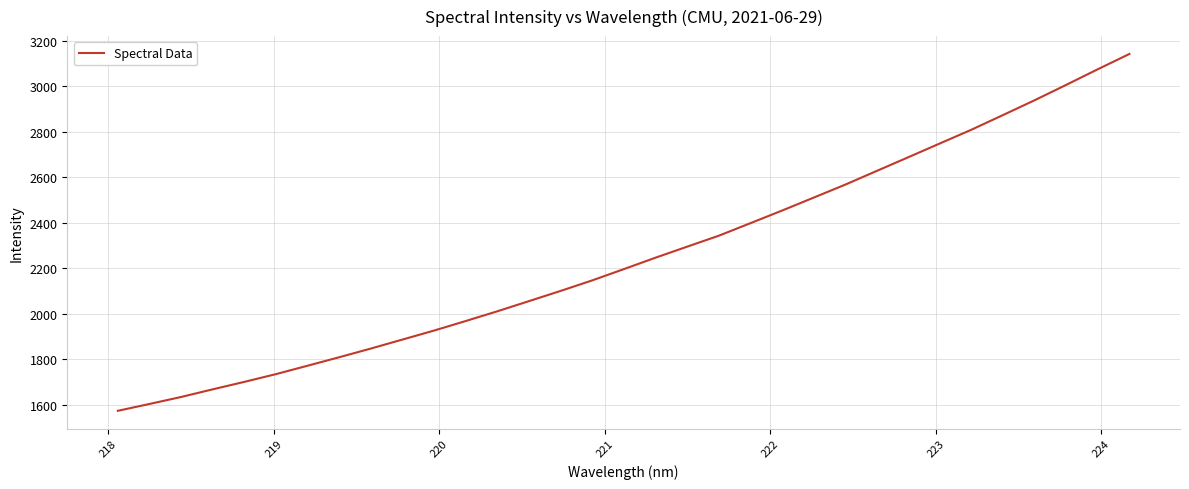

How many lines are shown in the chart?

1